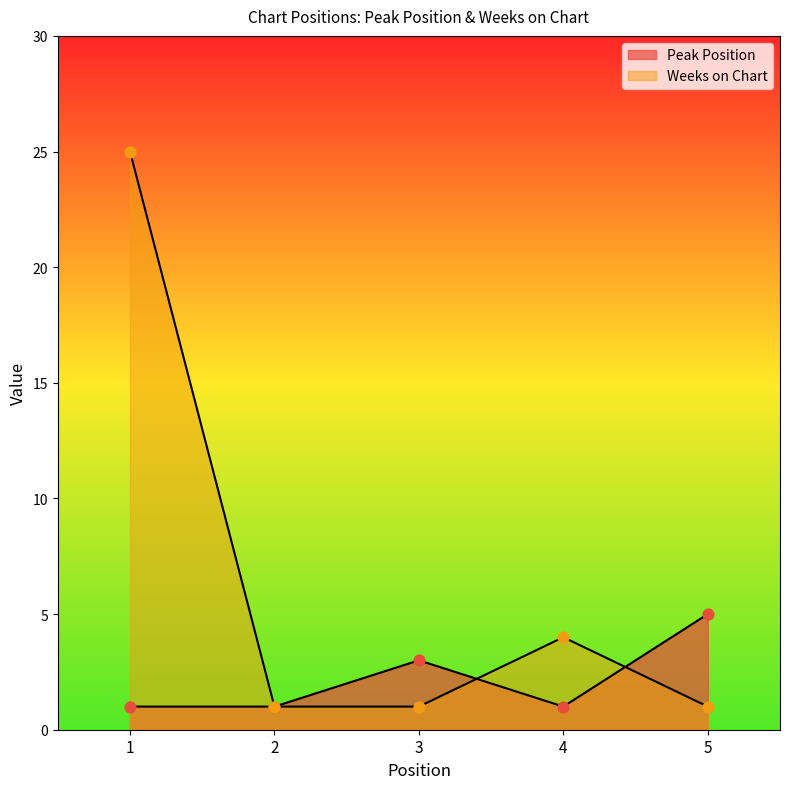

What are all the series names shown in the legend?

Peak Position, Weeks on Chart